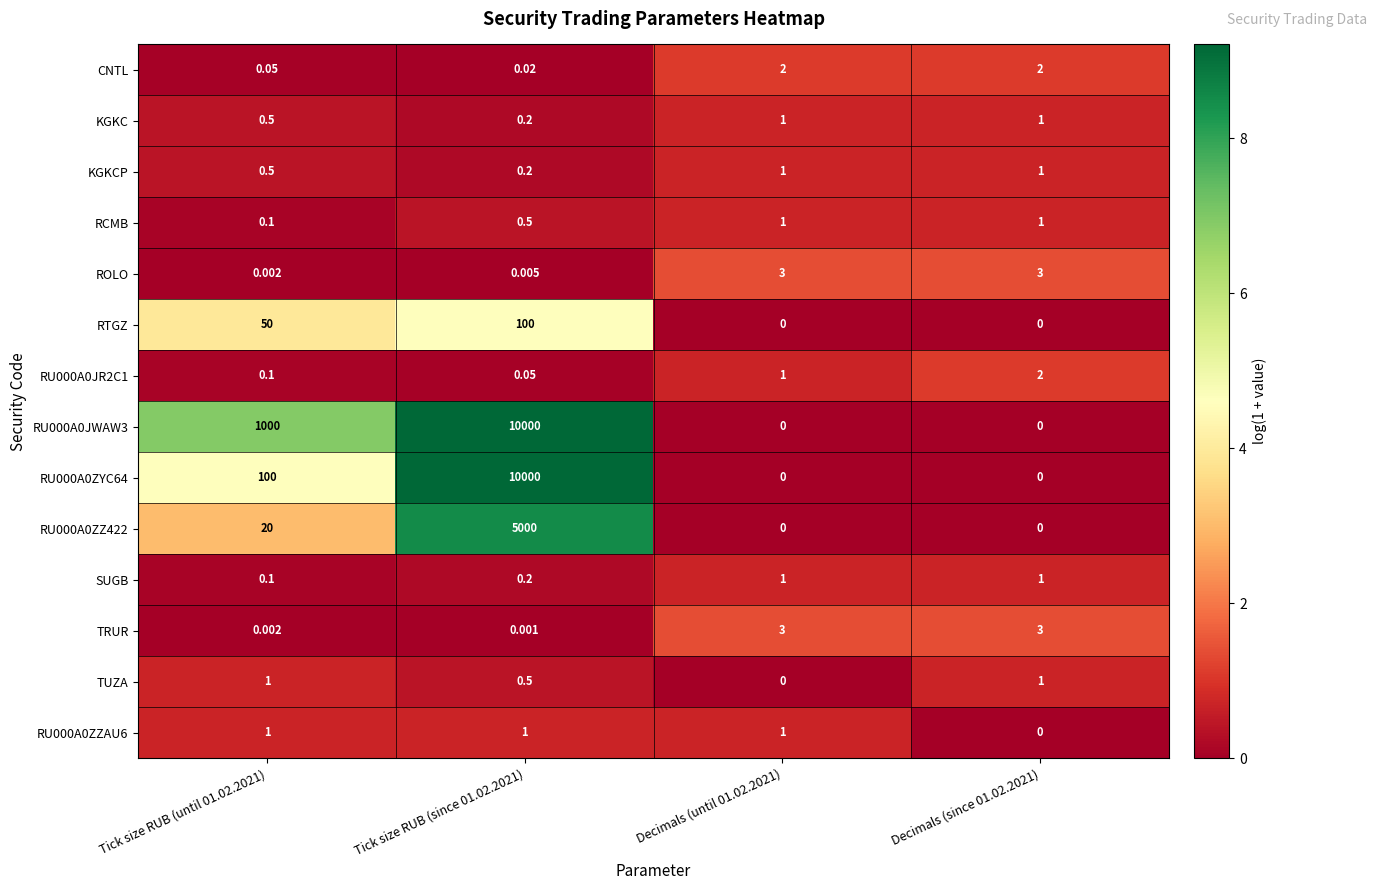

List the series in order of their peak value, highest first.

RU000A0JWAW3, RU000A0ZYC64, RU000A0ZZ422, RTGZ, ROLO, TRUR, CNTL, RU000A0JR2C1, KGKC, KGKCP, RCMB, SUGB, TUZA, RU000A0ZZAU6